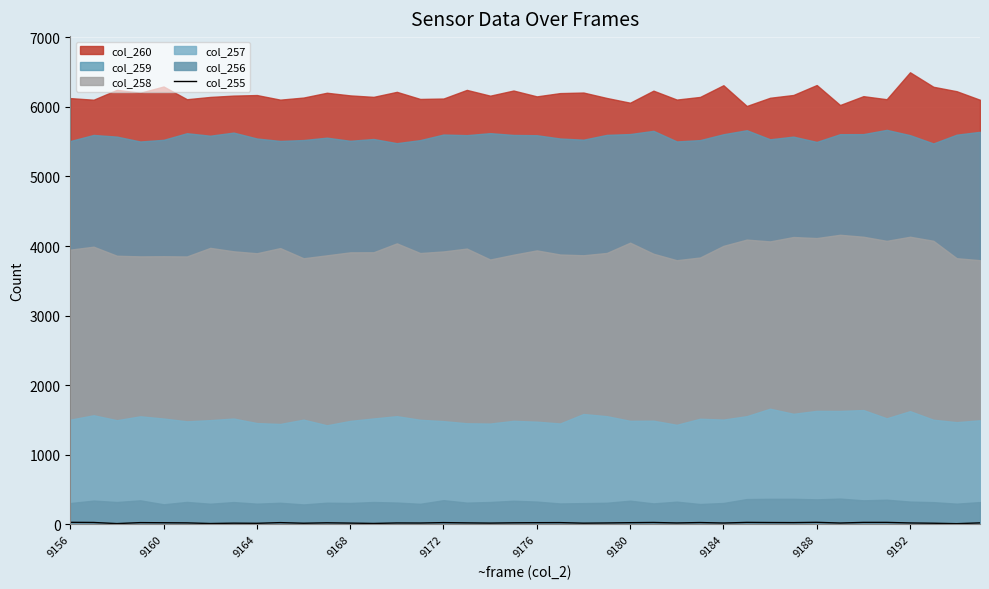

How many points are lower than both their immediate neighbors (excluding endpoints)?

13